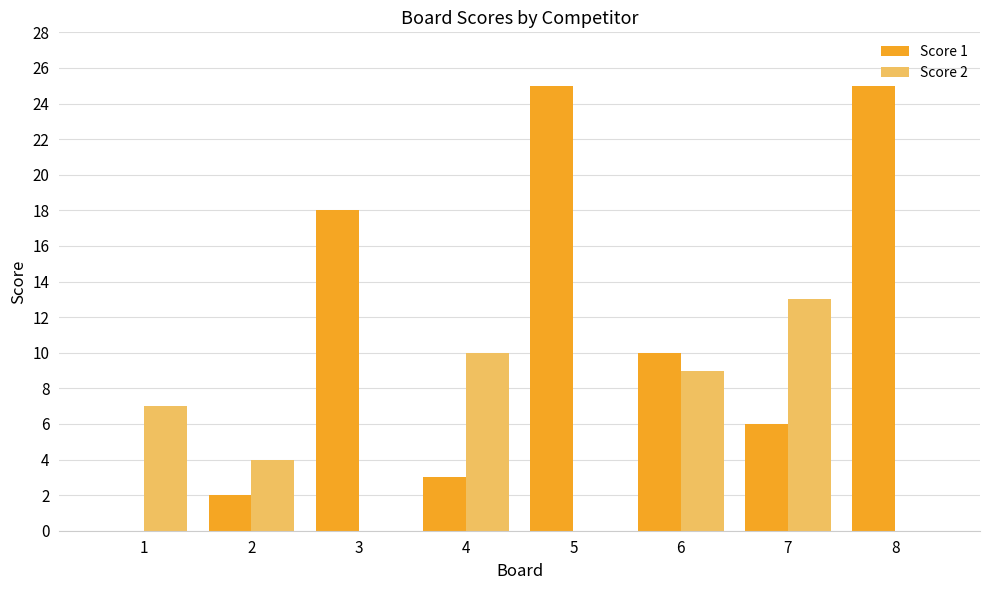

Between 4 and 5, which series saw the biggest shift?

Score 1